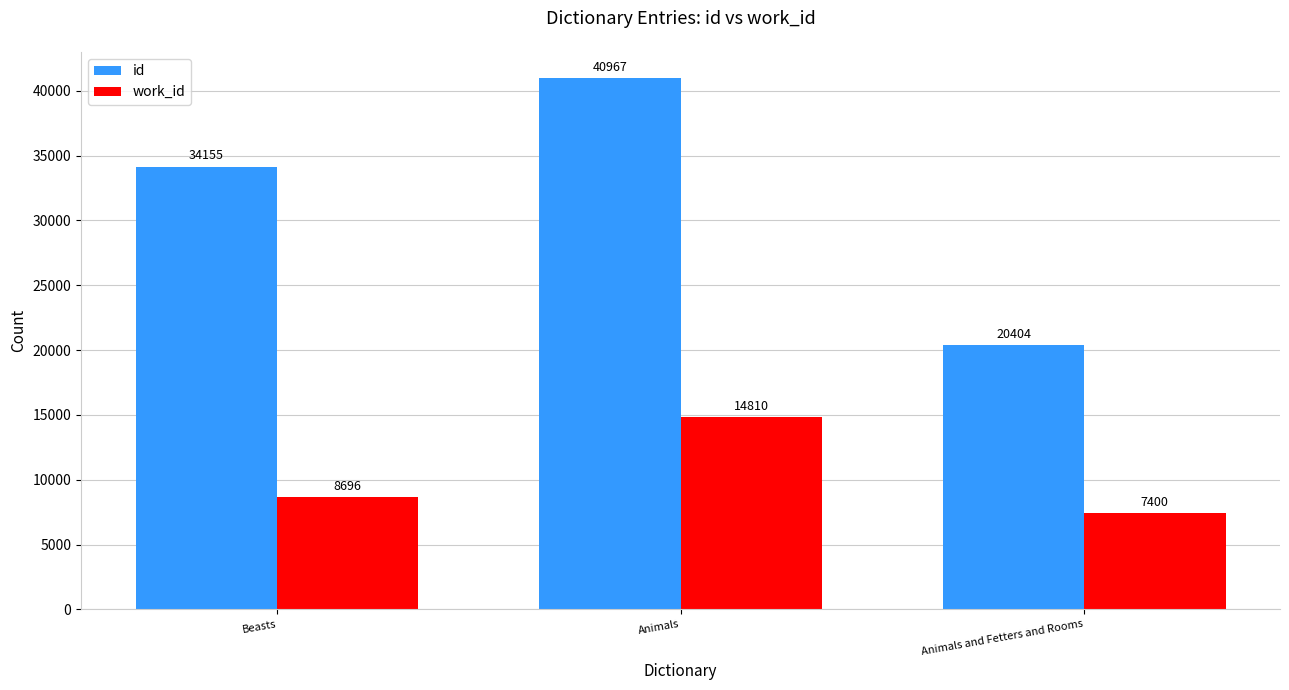

What is the difference between the id values at Animals and Beasts?

6812